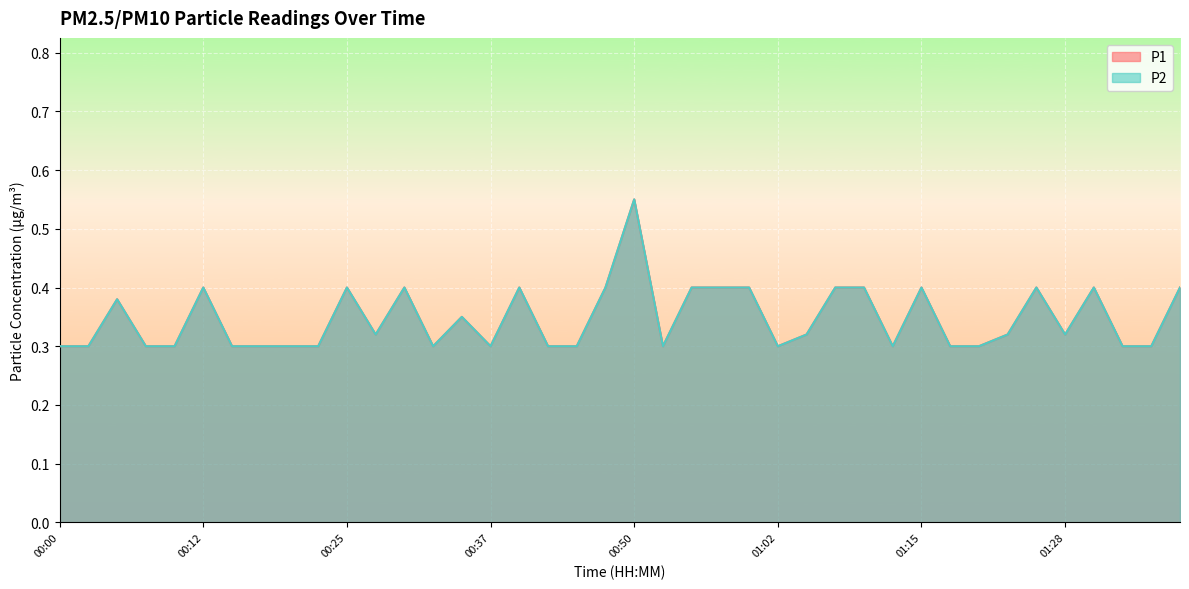

At which category does P2 reach its first local peak?

00:05